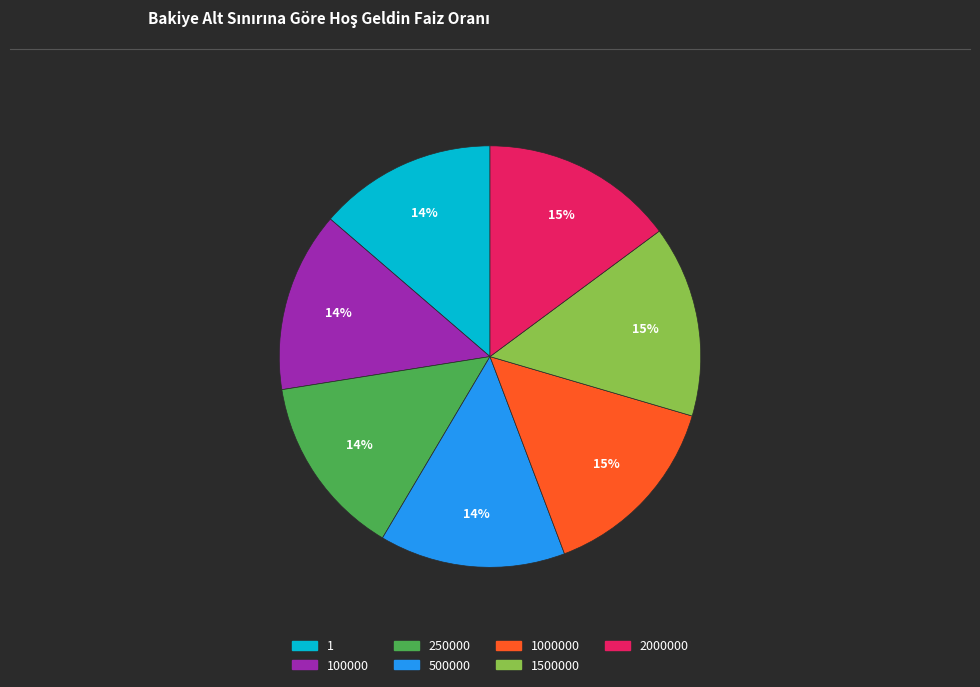

To the nearest percent, what is the difference between the largest and smallest slice percentages?

1%